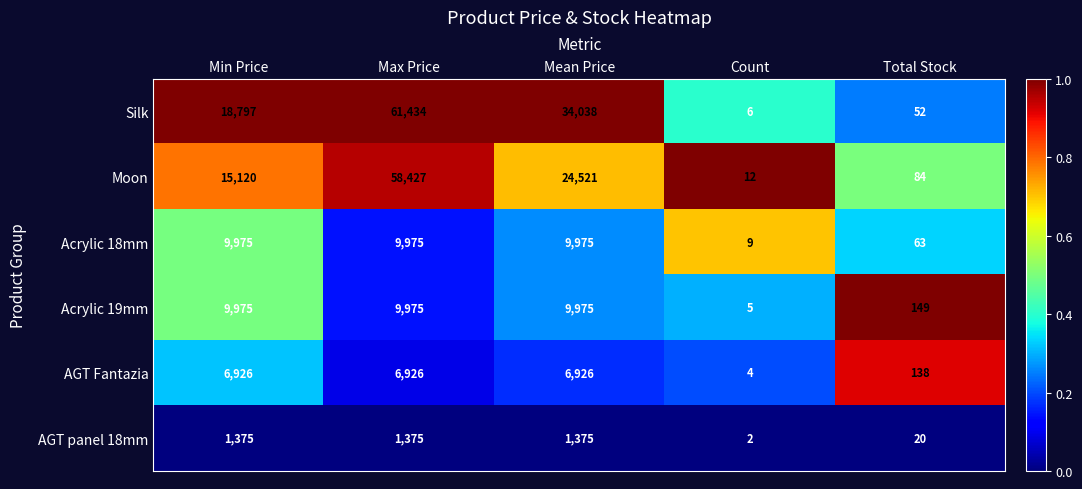

Which series has the largest range (max minus min)?

Silk